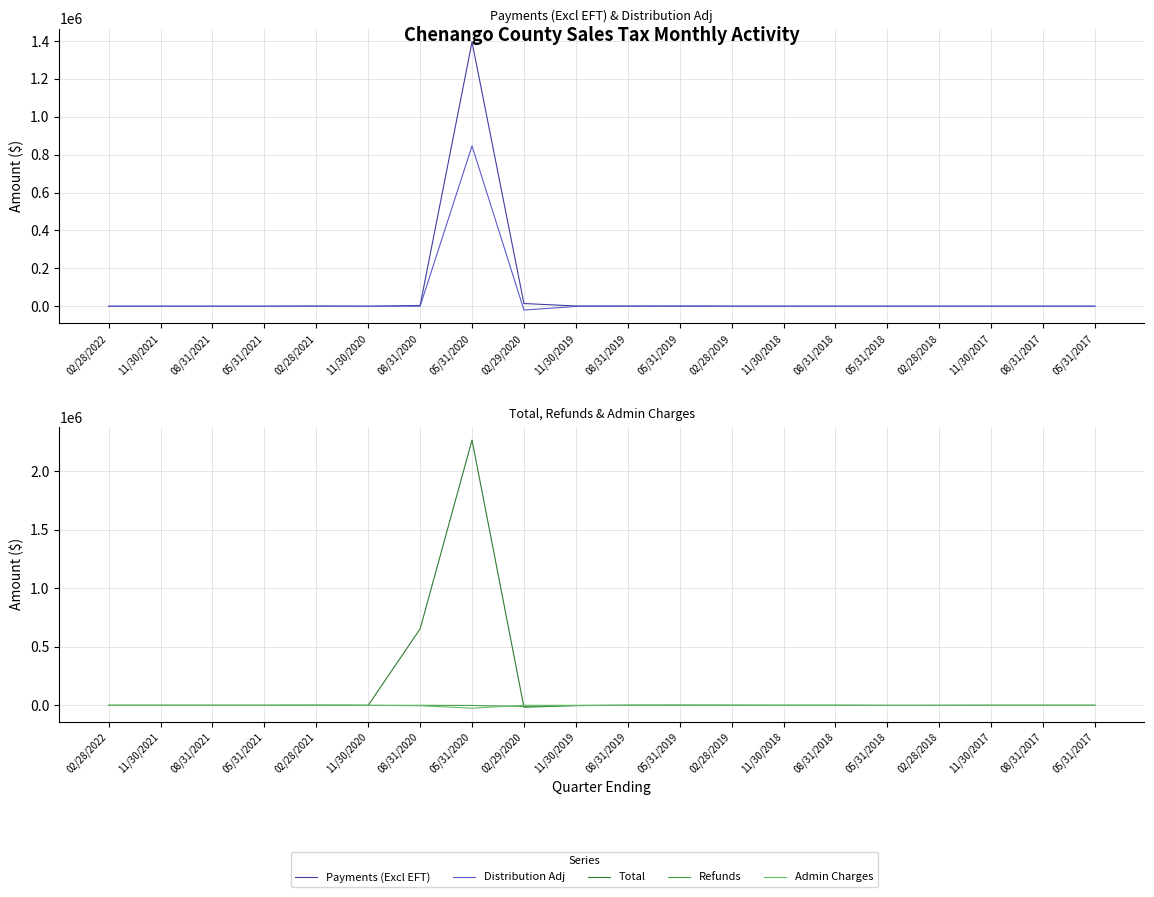

What is the difference between the highest and lowest values at 05/31/2018?

957.6